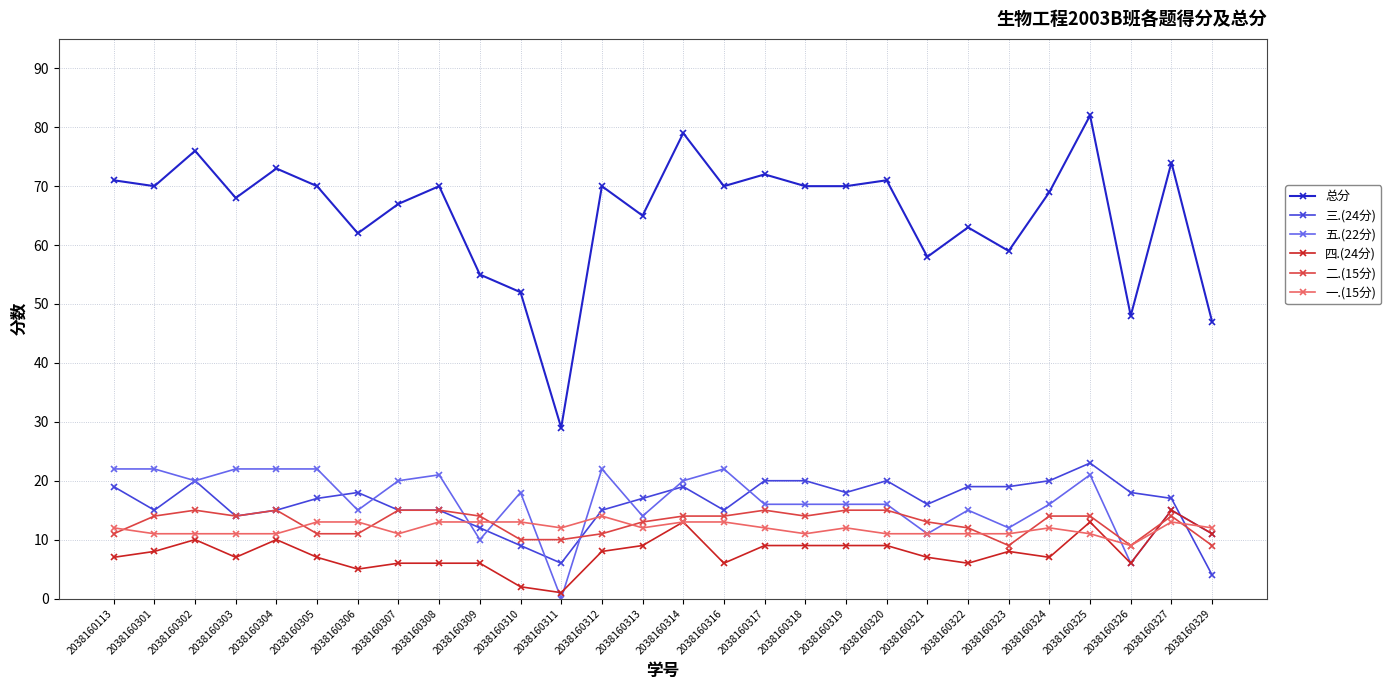

What is the difference between the maximum and minimum values in the 二.(15分) series?

6